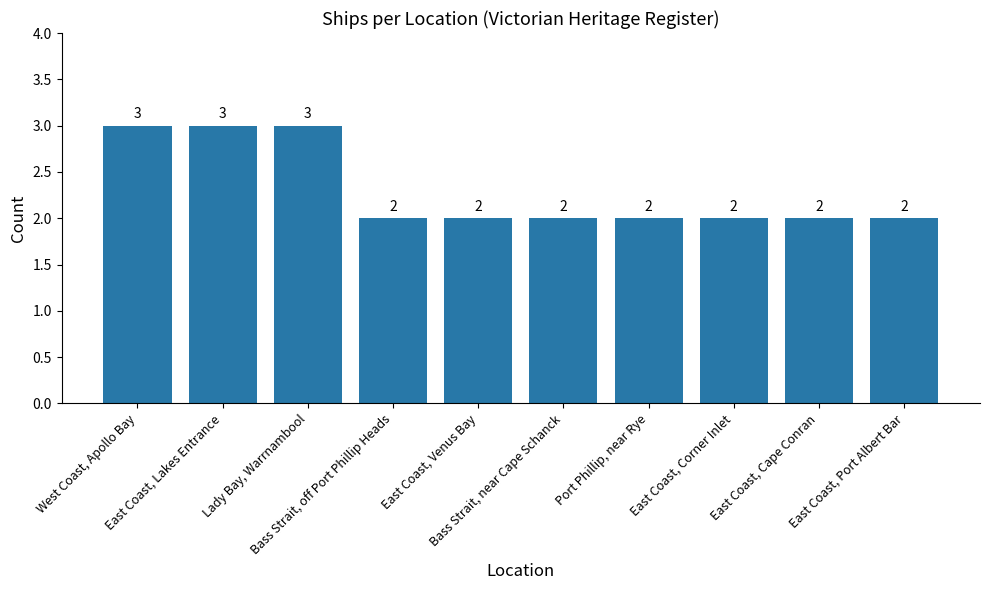

What is the greatest value displayed?

3